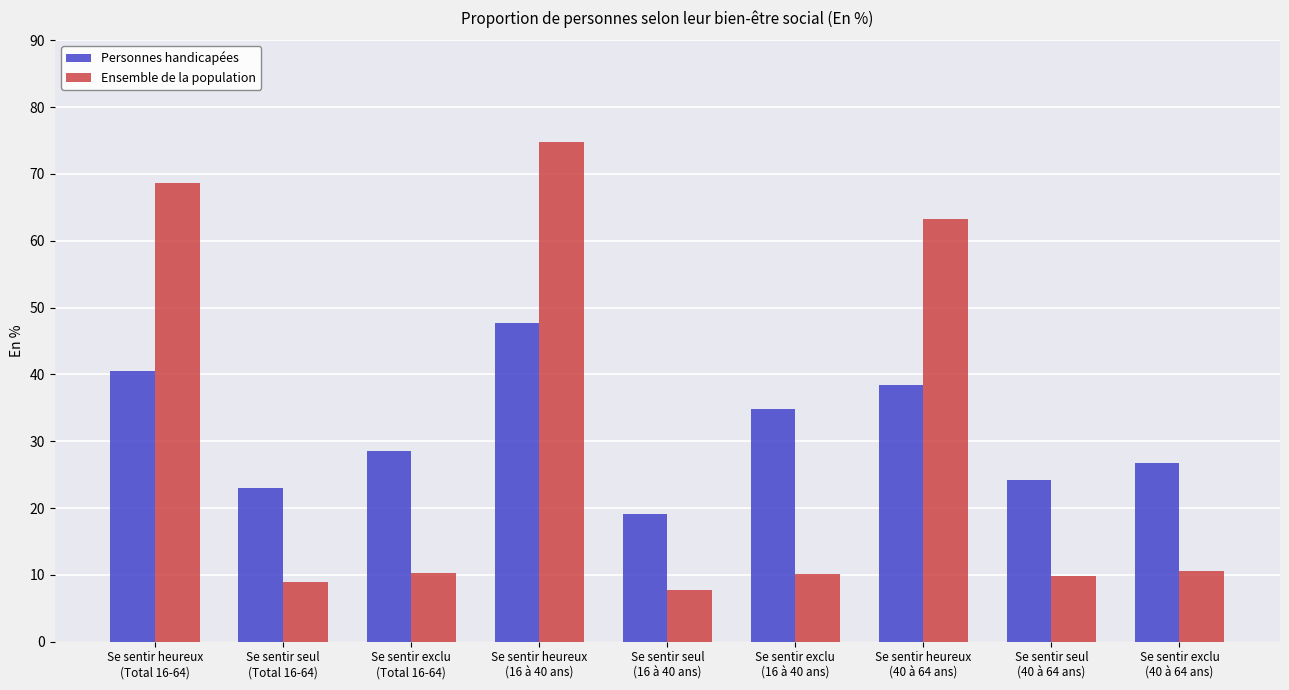

The Ensemble de la population series shows 13.8 at Se sentir exclu
(16 à 40 ans). True or false?

False